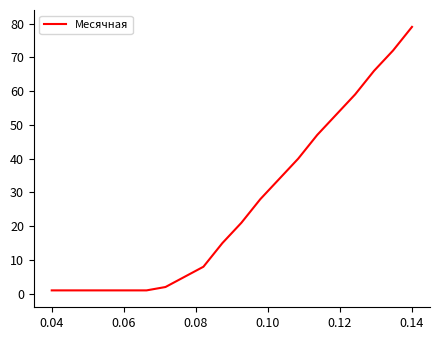

What is the greatest value displayed?

79